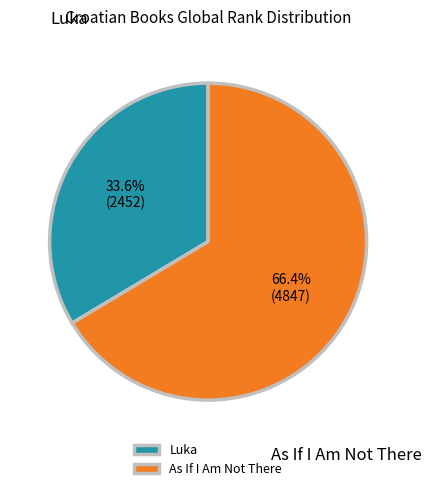

What is the ratio of the value at Luka to the value at As If I Am Not There?

0.5